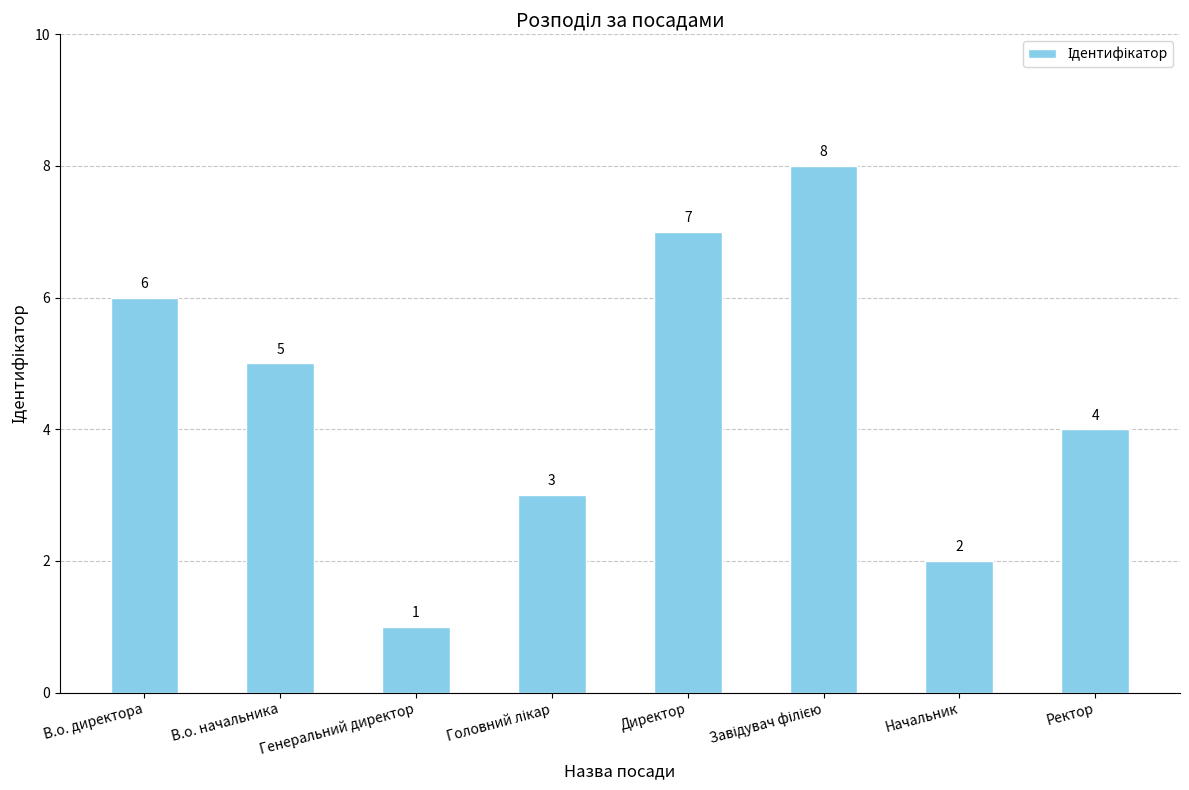

What is the sum of the values at В.о. начальника and Начальник?

7